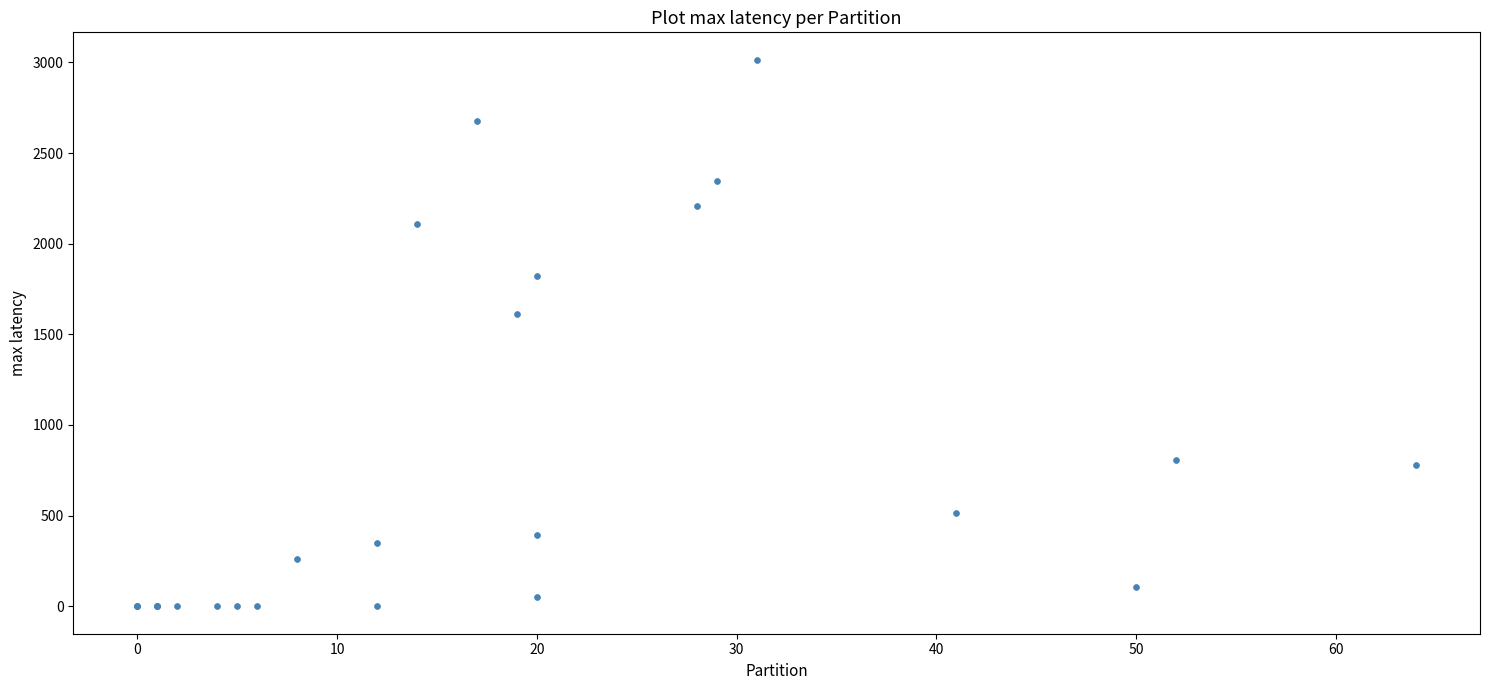

What Y value in the scatter plot is closest to 1507?

1610